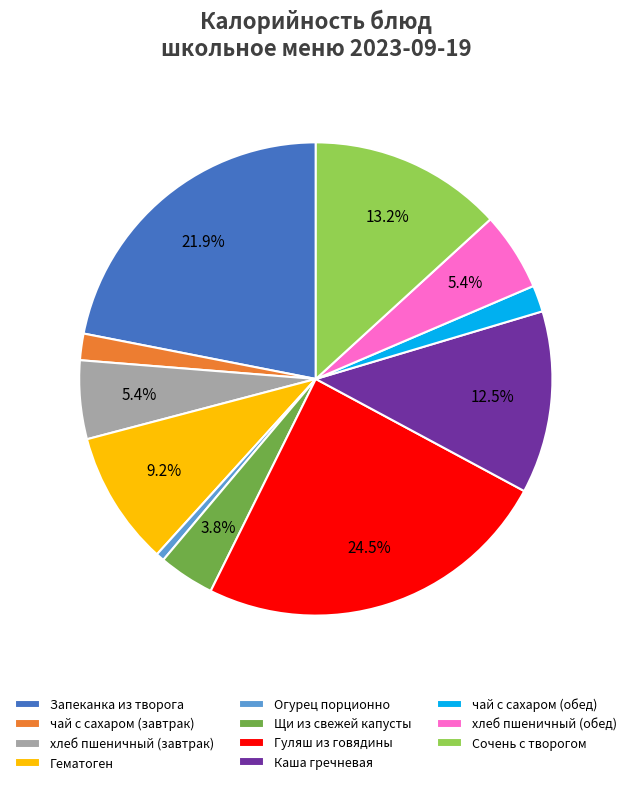

What is the ratio of the value at Сочень с творогом to the value at Гематоген?

1.4